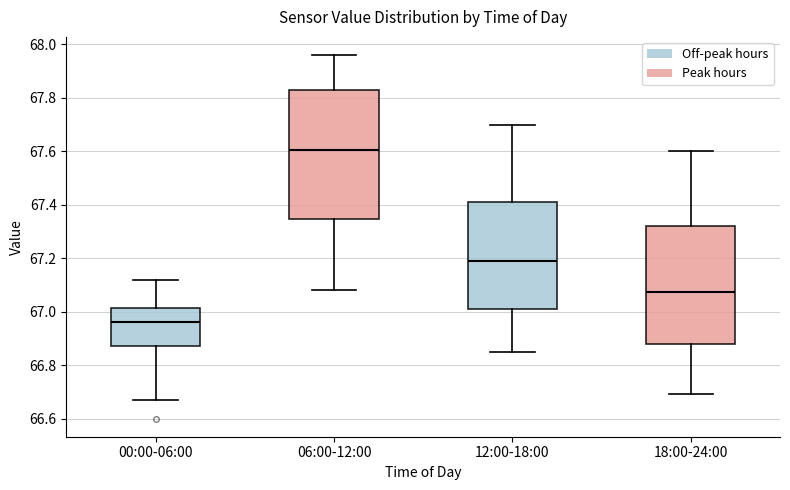

Which box has the highest median line?

06:00-12:00